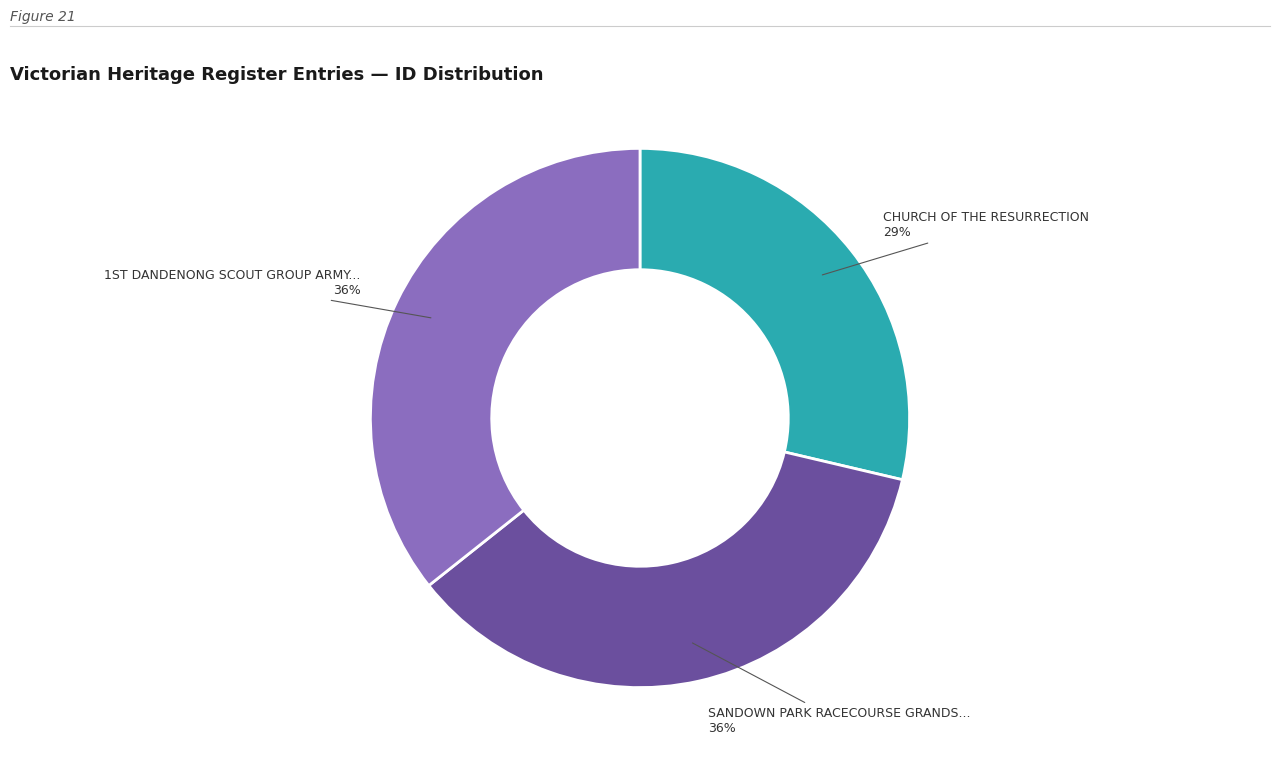

To the nearest percent, what is the average slice percentage?

33%